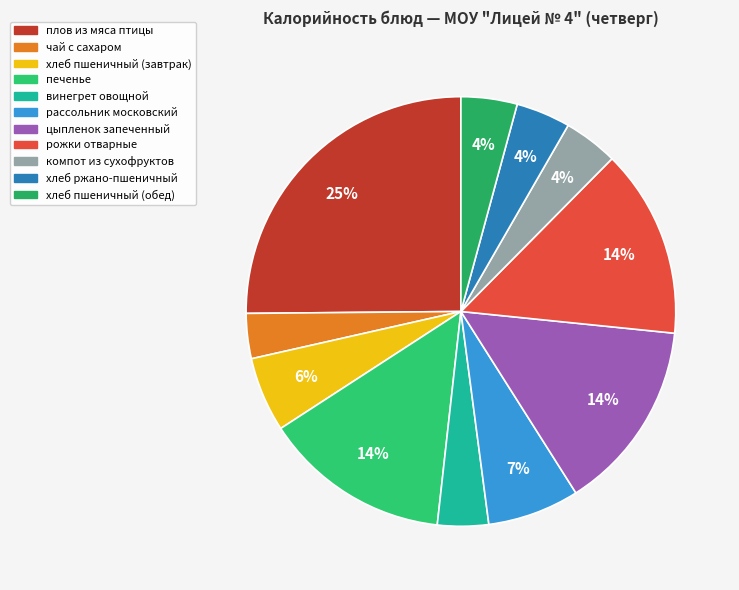

How many segments does this pie chart have?

11